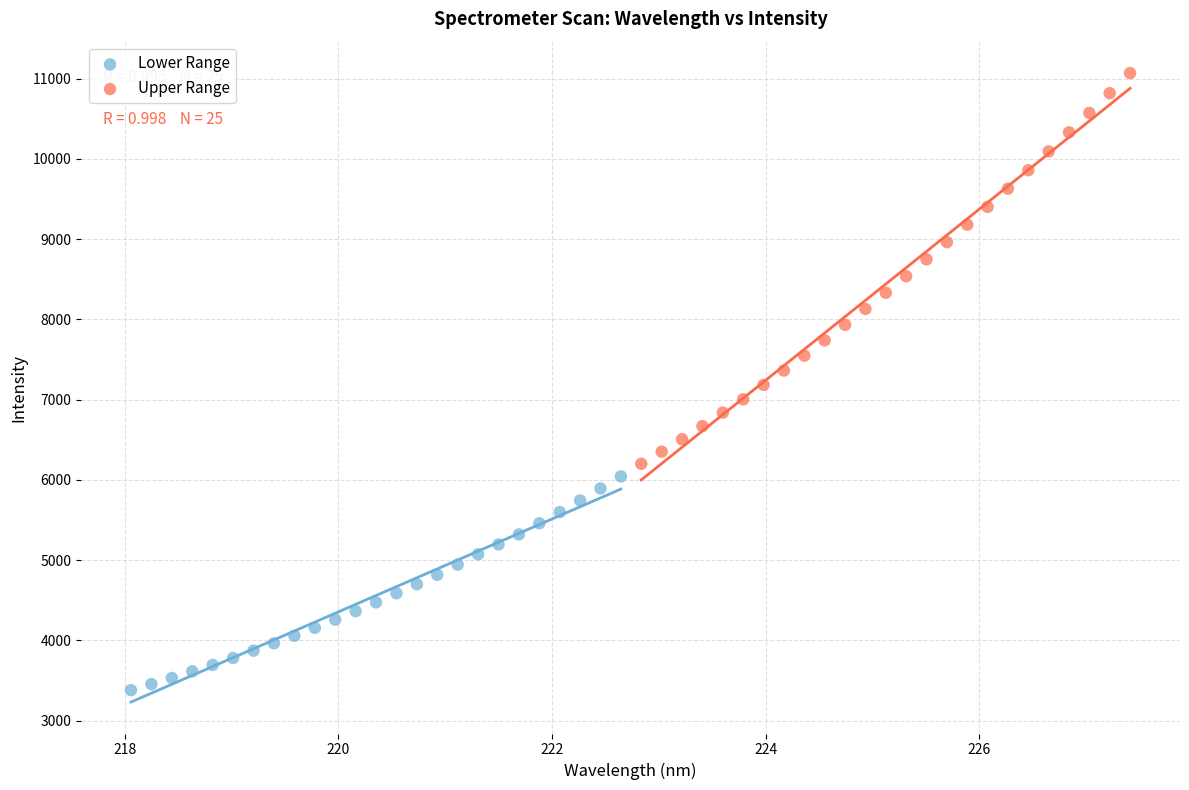

Which series has the widest spread of Y values?

Upper Range